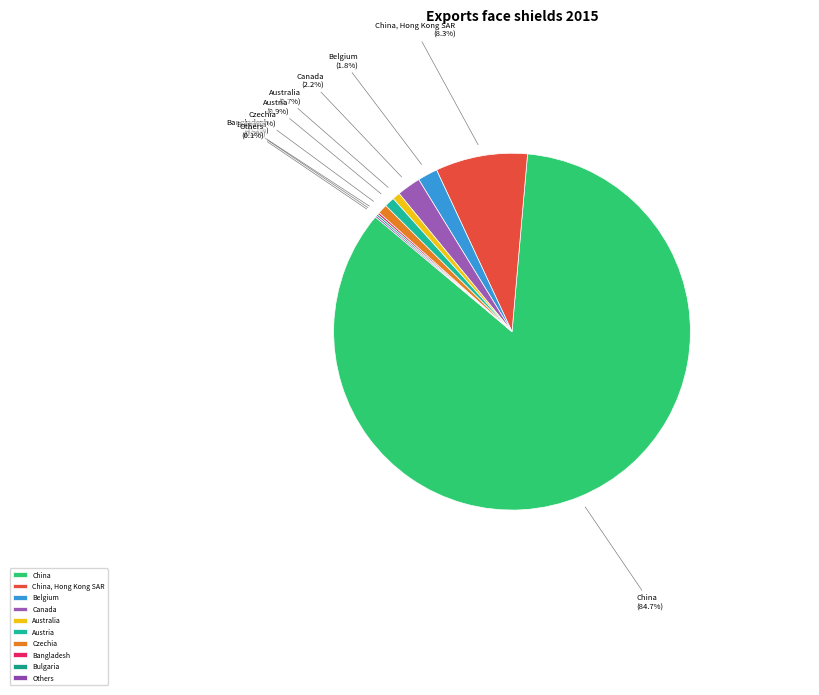

Approximately how many times larger is the value at Austria (0.9%) compared to Canada (2.2%)?

0.4